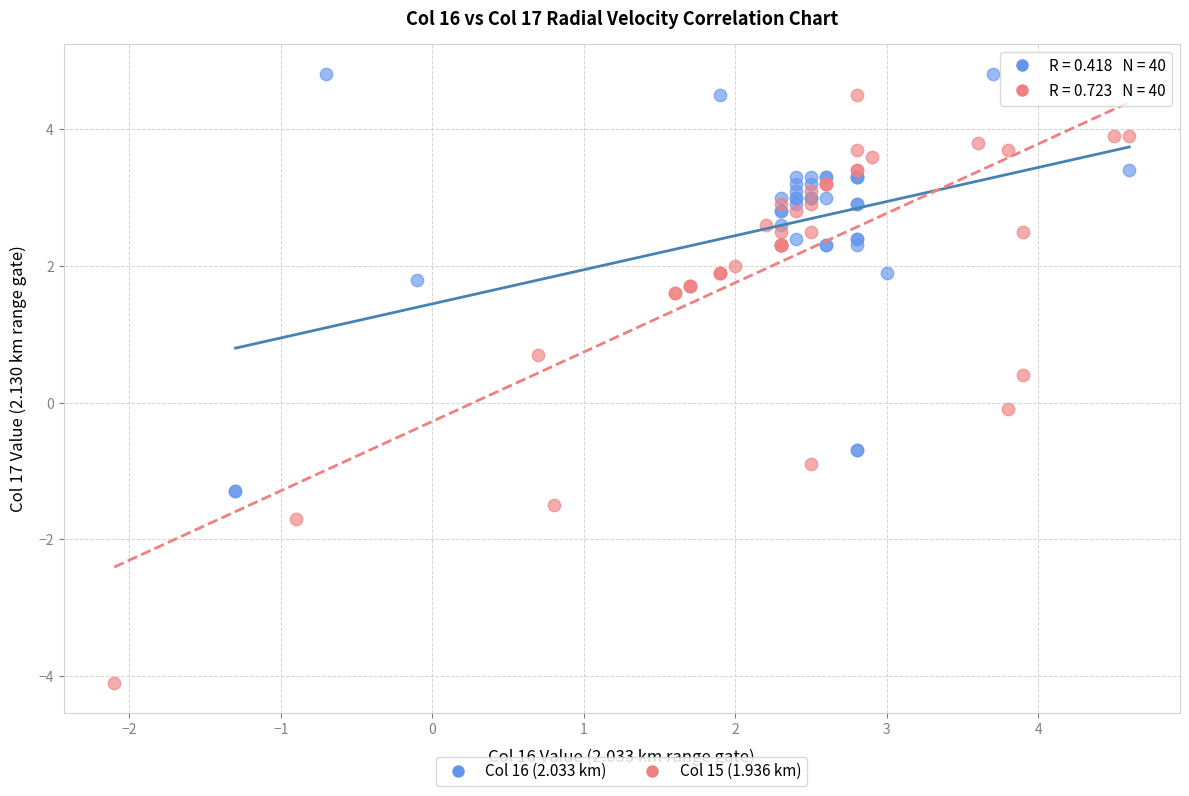

What are all the series names shown in the legend?

Col 16 (2.033 km), Col 15 (1.936 km)